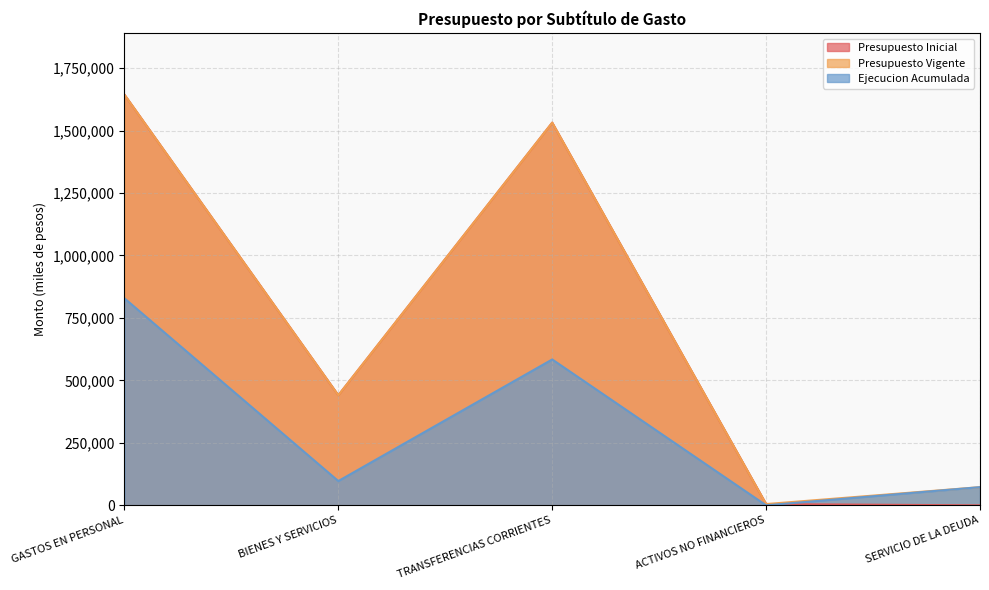

True or false: Ejecucion Acumulada and Presupuesto Vigente intersect in this chart.

False